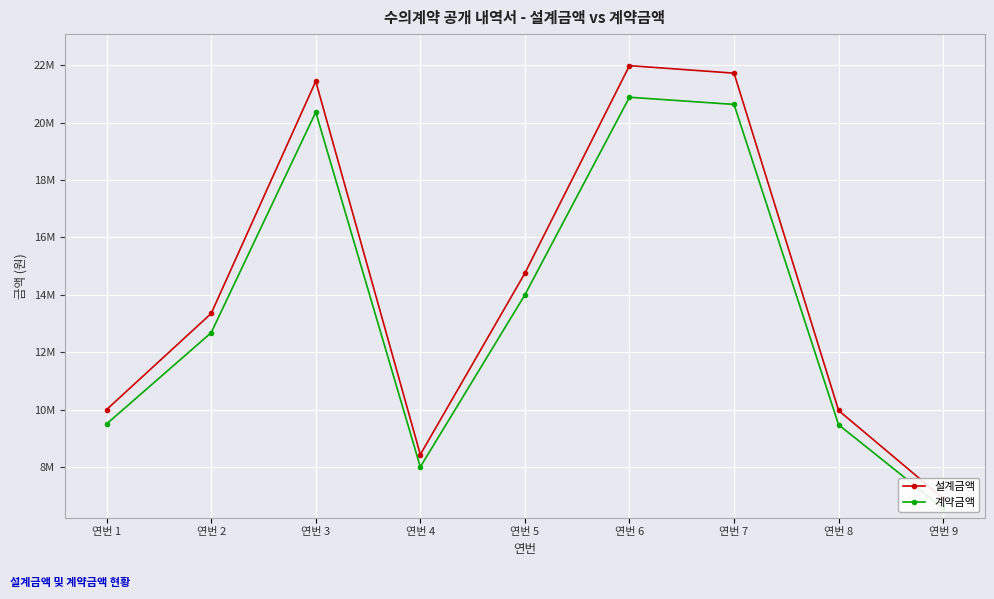

At which category is the sum across all series the highest?

연번 6